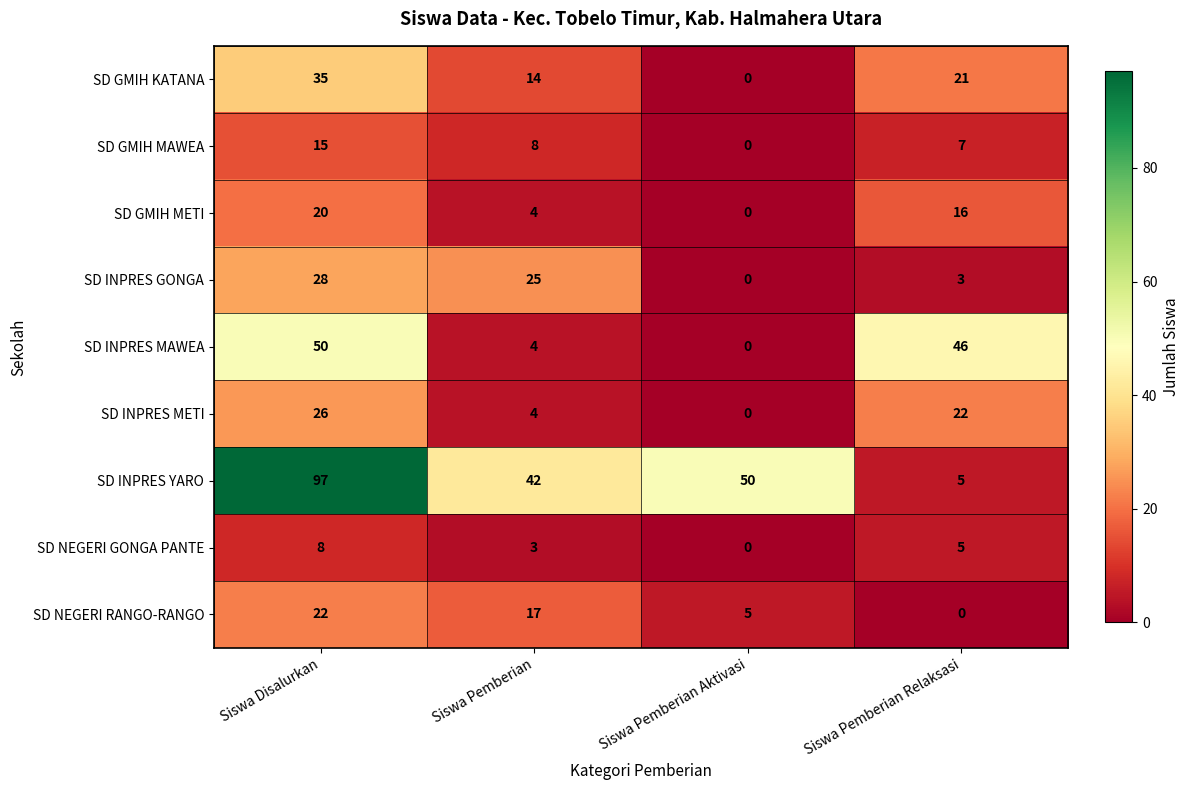

What is the spread (max minus min) of values at Siswa Pemberian Aktivasi?

50